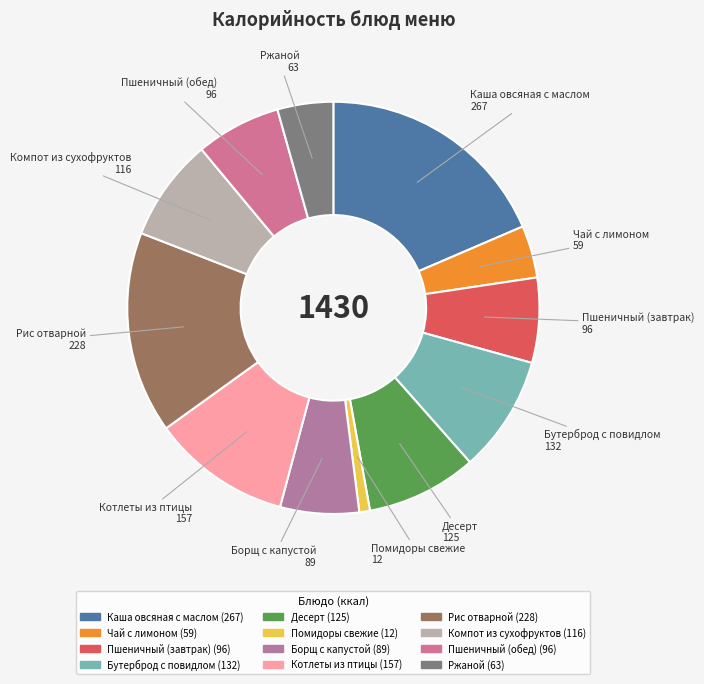

How many slices are in this pie chart?

12